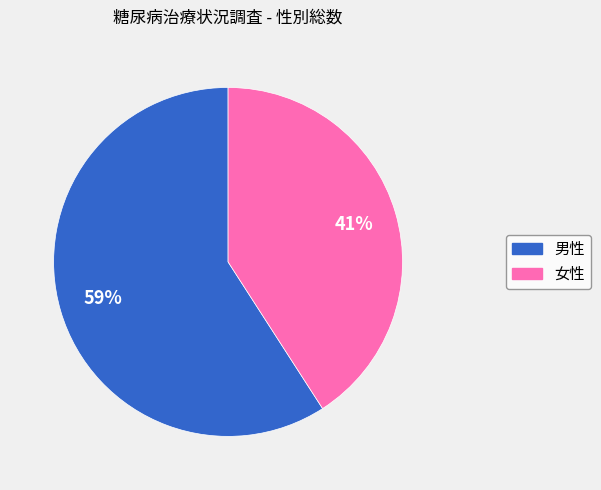

Is it true that 男性 is 59% of the pie?

True